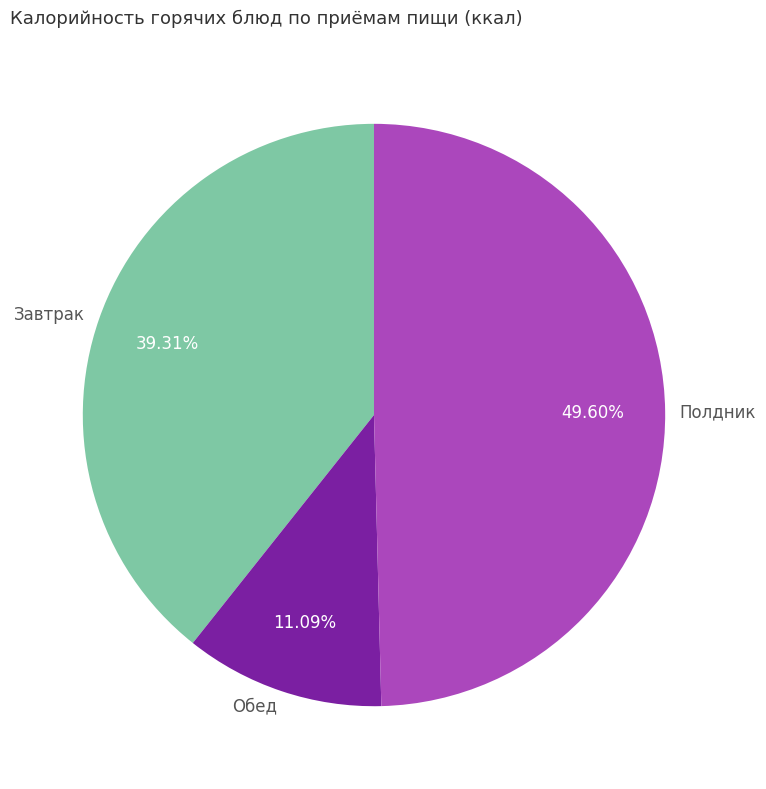

Is there any slice that represents more than half of the pie?

No